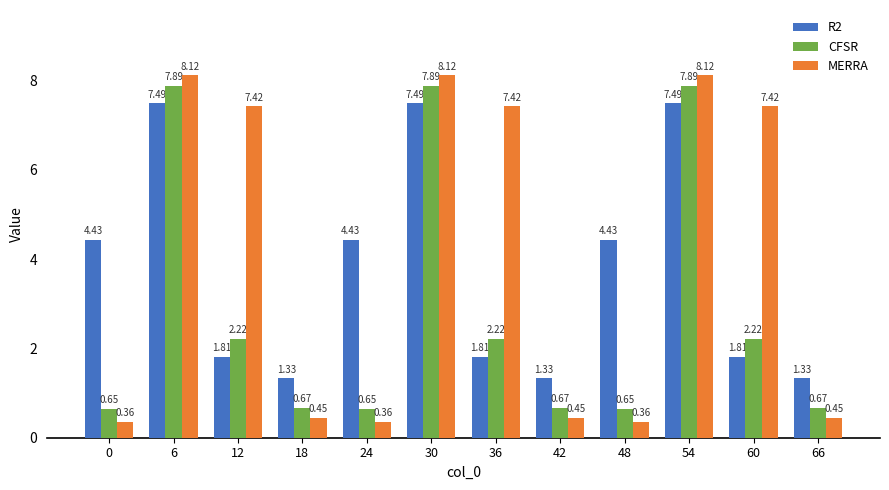

What is the average value of the CFSR series?

2.9